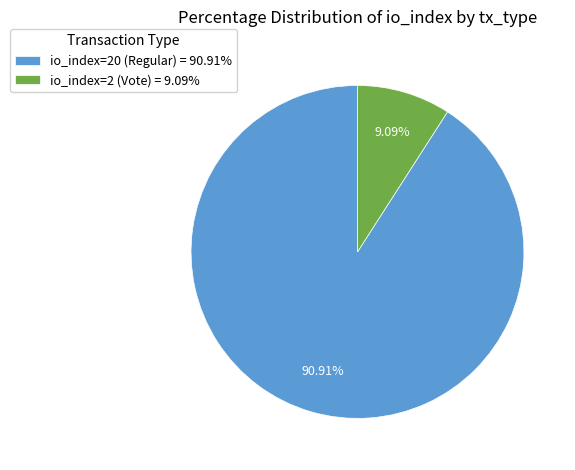

To the nearest percent, what is the average slice percentage?

50%